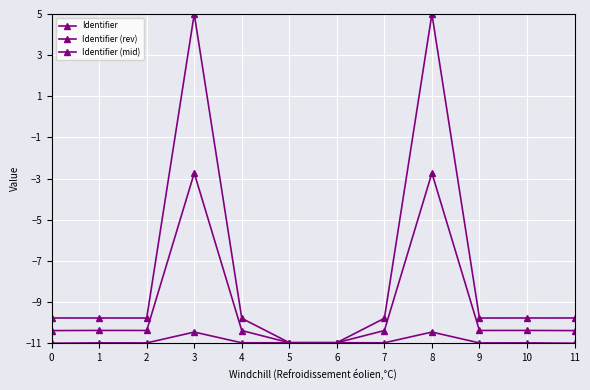

Reading right to left, transcribe all the data shown in this chart.

Identifier: 11=-9.8	10=-9.8	9=-9.8	8=5.0	7=-9.8	6=-11.0	5=-11.0	4=-11.0	3=-10.5	2=-11.0	1=-11.0	0=-11.0
Identifier (rev): 11=-11.0	10=-11.0	9=-11.0	8=-10.5	7=-11.0	6=-11.0	5=-11.0	4=-9.8	3=5.0	2=-9.8	1=-9.8	0=-9.8
Identifier (mid): 11=-10.4	10=-10.4	9=-10.4	8=-2.7	7=-10.4	6=-11.0	5=-11.0	4=-10.4	3=-2.7	2=-10.4	1=-10.4	0=-10.4